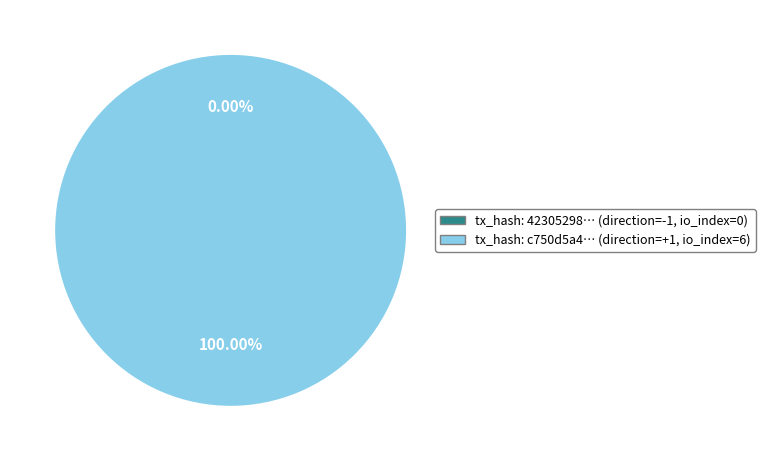

True or false: tx_hash_0 (io_index=0) accounts for 0% of the total.

True